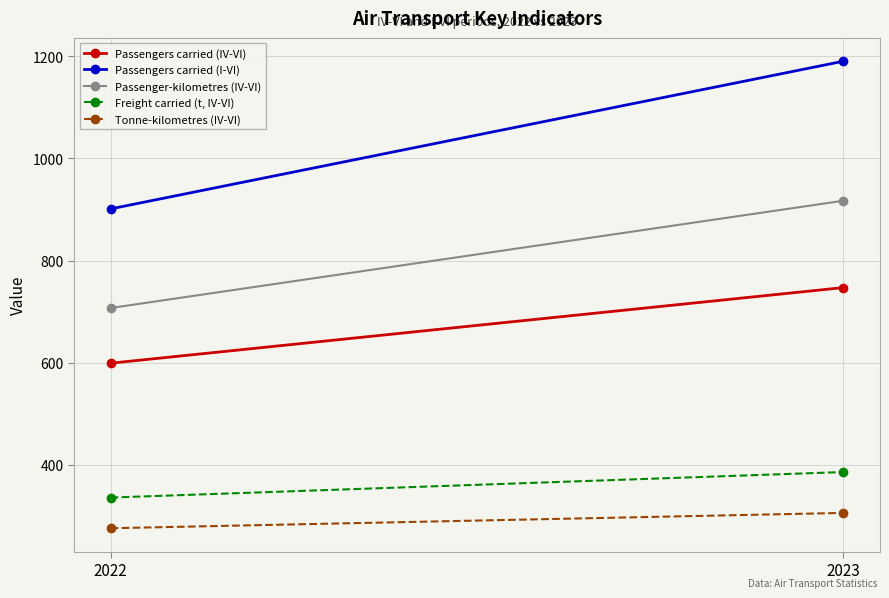

Which category has the highest value in the Passenger-kilometres (IV-VI) series?

2023